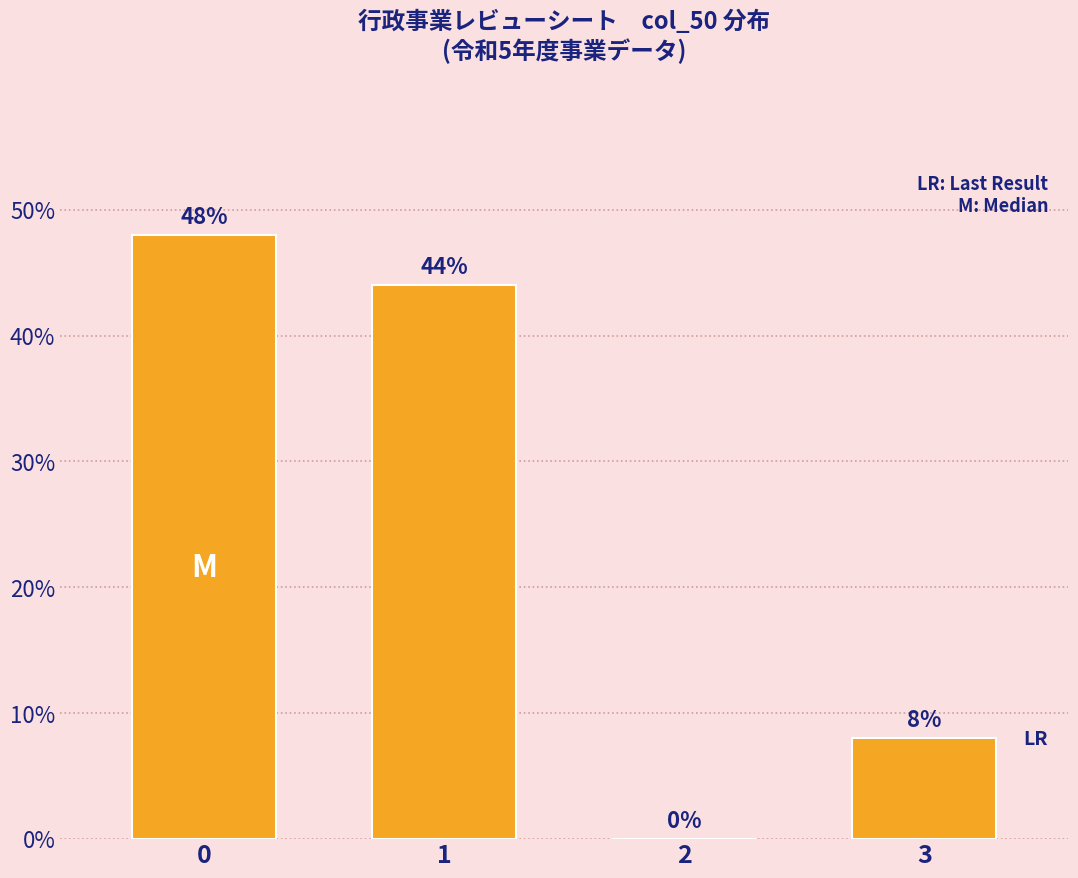

Reading right to left, what are all the values shown in this chart?

3=8	2=0	1=44	0=48